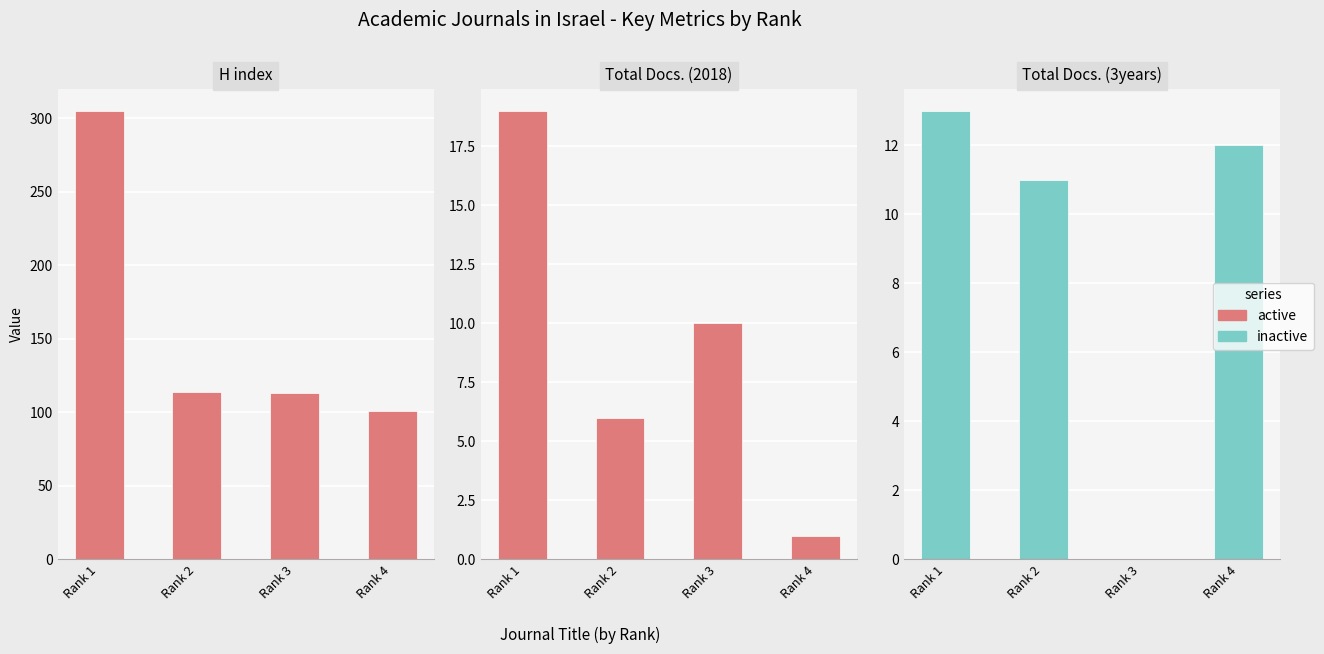

What is the difference between the maximum and minimum values in the Total Docs. (2018) series?

18